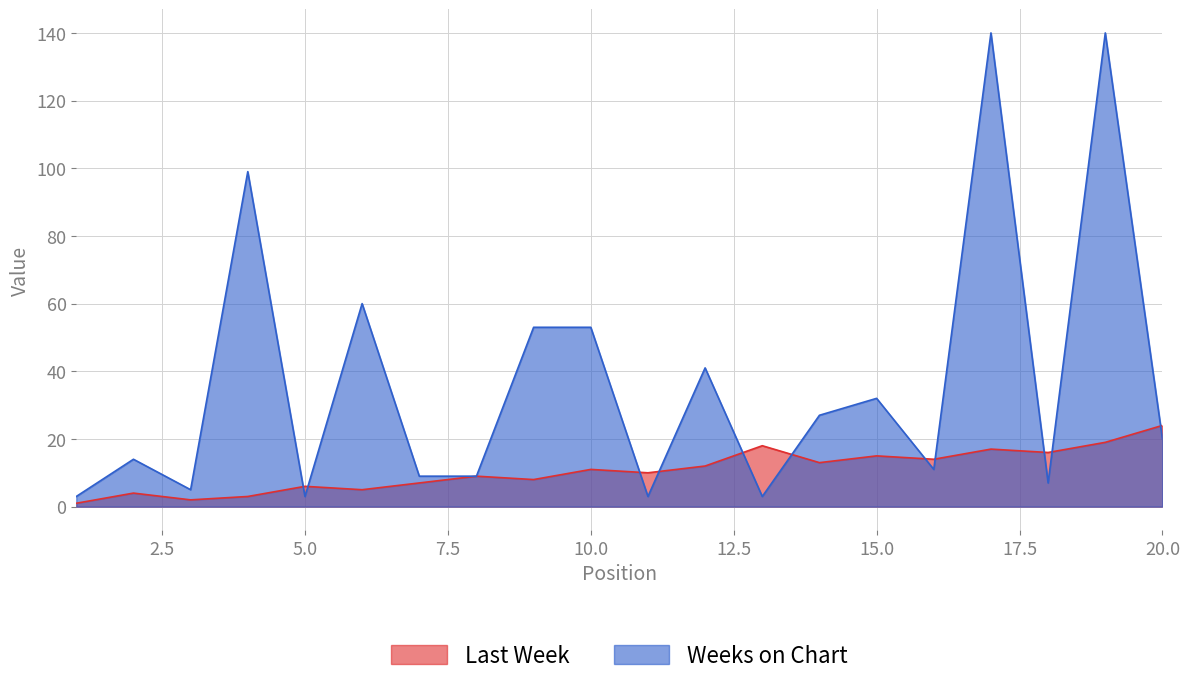

What is the value of the Weeks on Chart point at the 20th from the left?

20